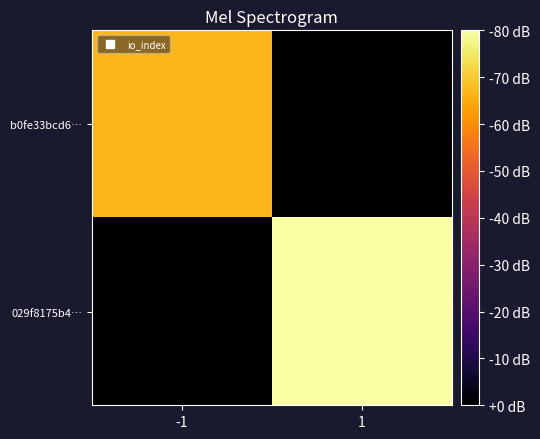

At -1, list the series in order from largest to smallest.

b0fe33bcd6…, 029f8175b4…